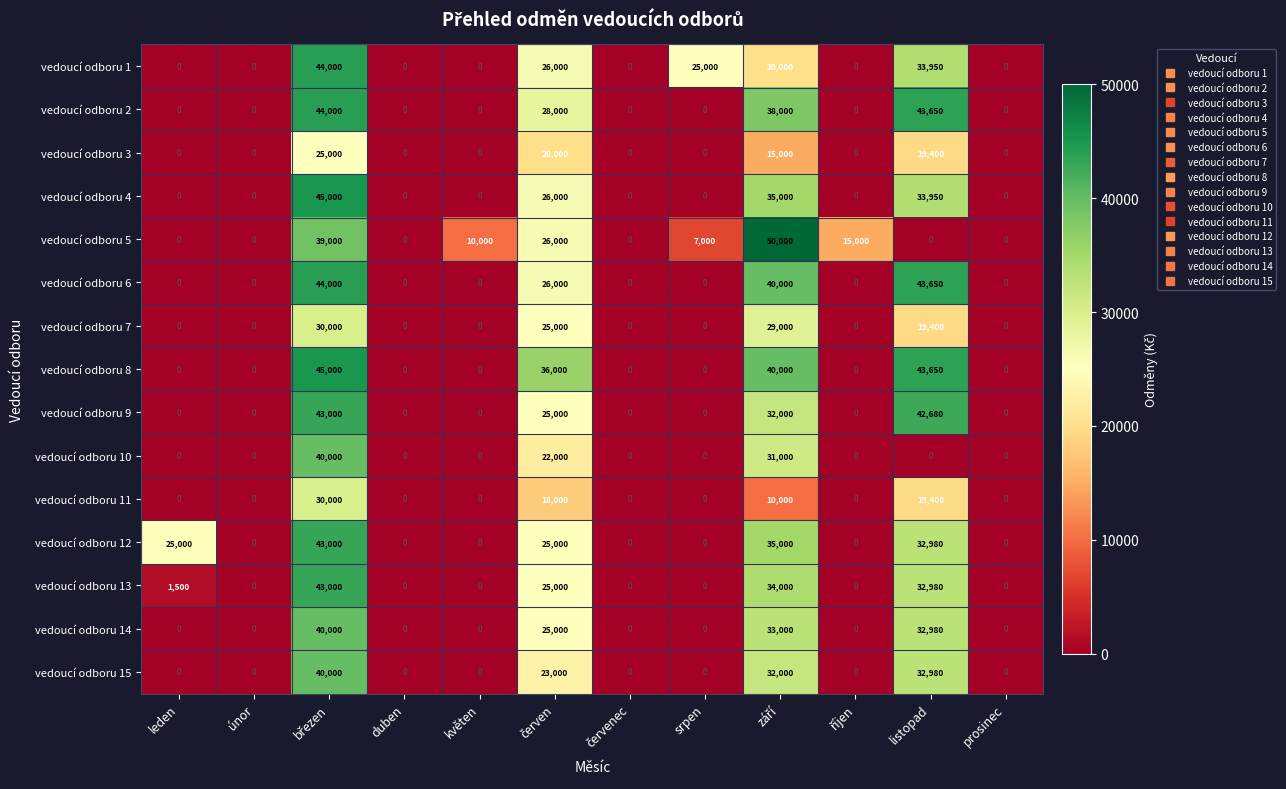

What is the difference between the maximum and minimum values in the vedoucí odboru 6 series?

44000